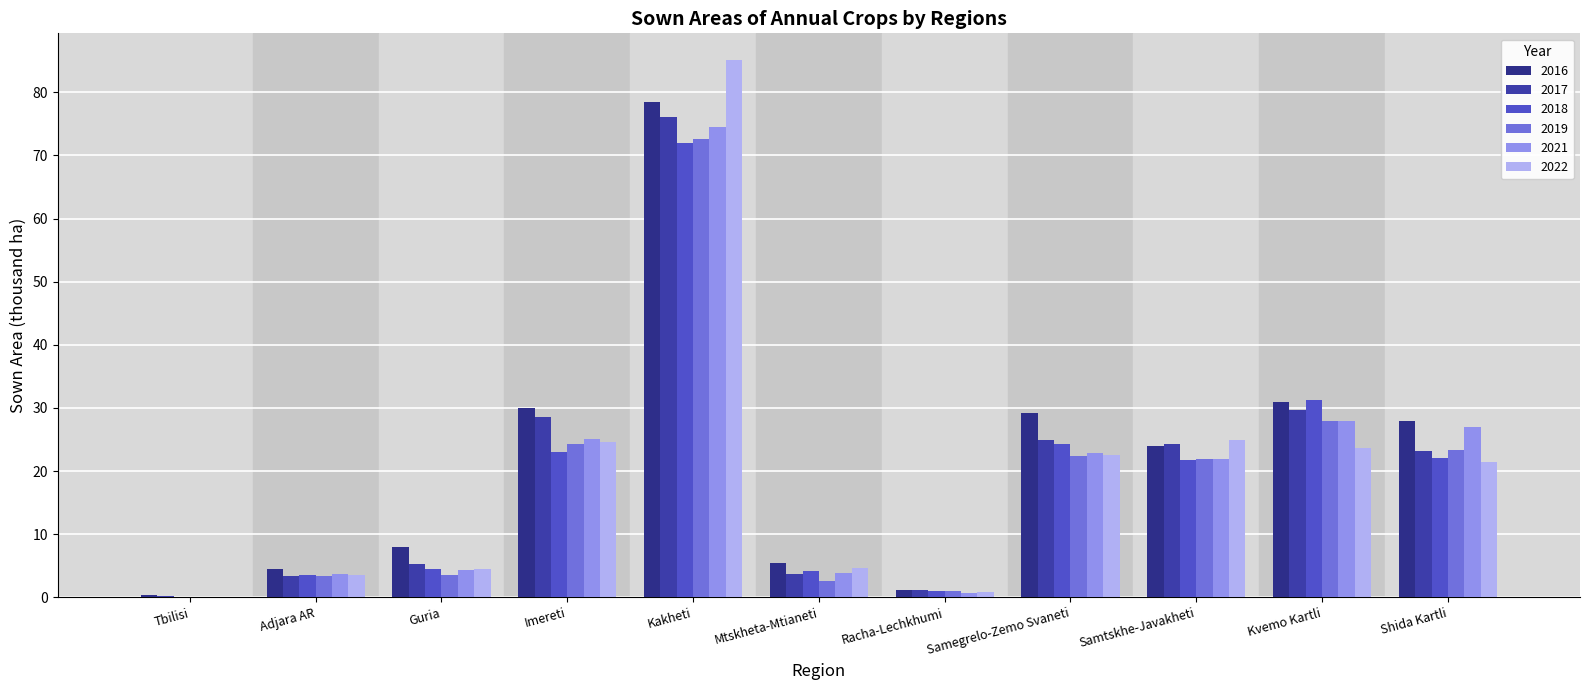

What is the value of the 2017 bar at the 10th from the left?

29.7